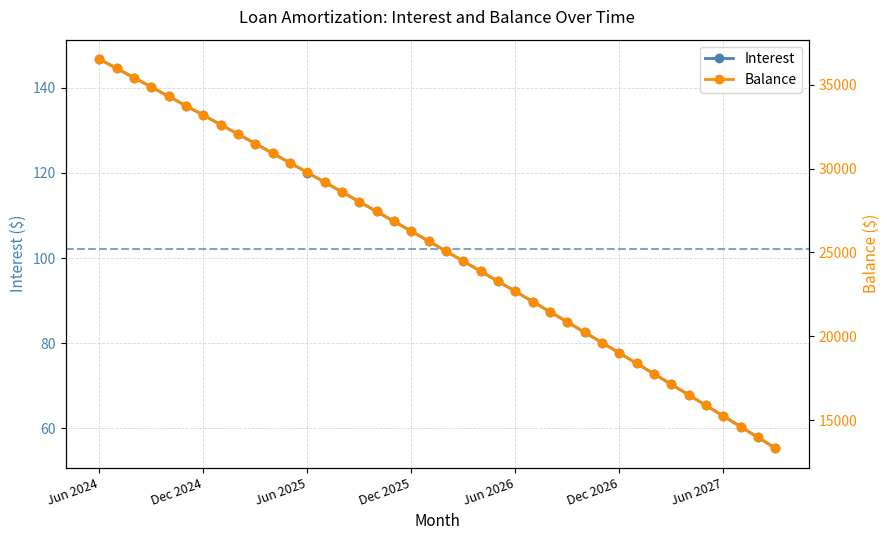

What is the approximate value of Balance at Apr 2027?

16519.0